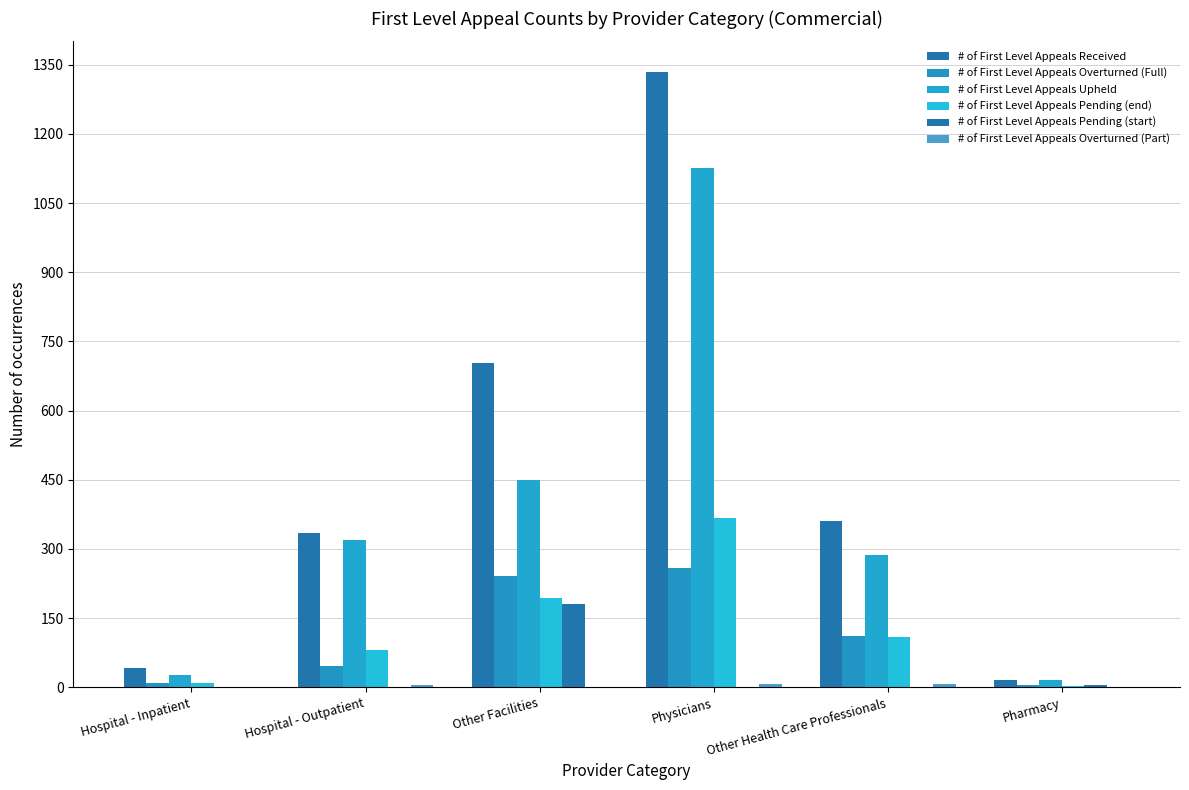

At which label is # of First Level Appeals Upheld closest to 571?

Other Facilities